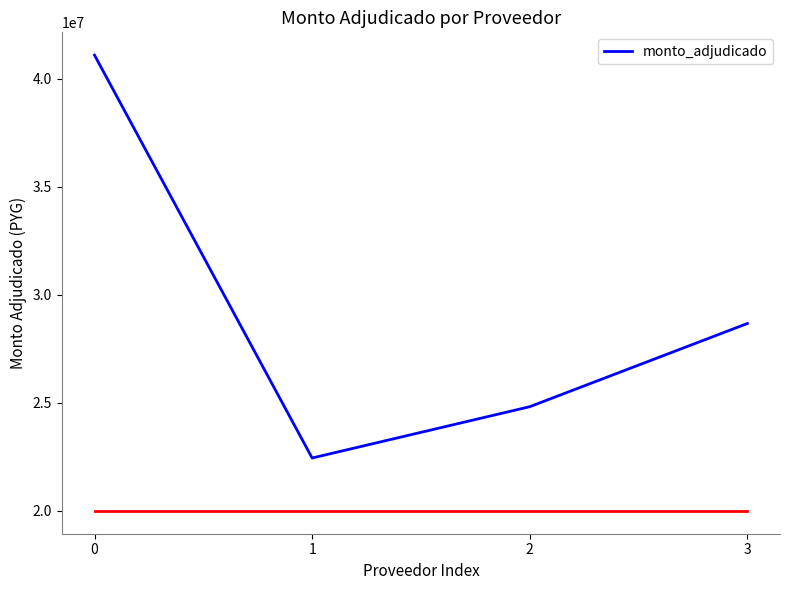

What is the change in value from 0 to 3?

-12423600